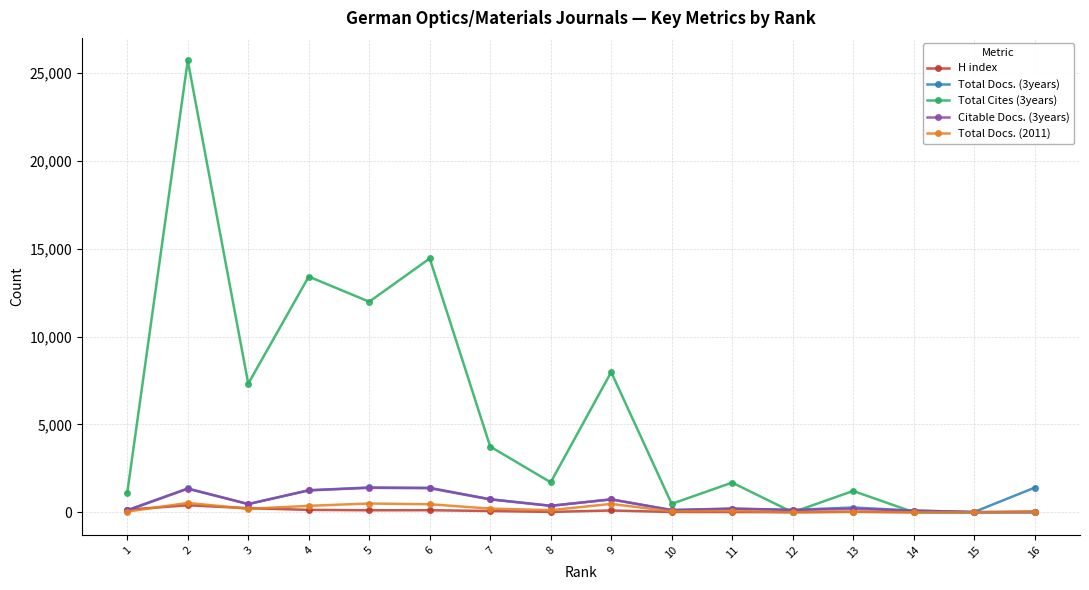

What is the sum of all Total Cites (3years) values?

90837